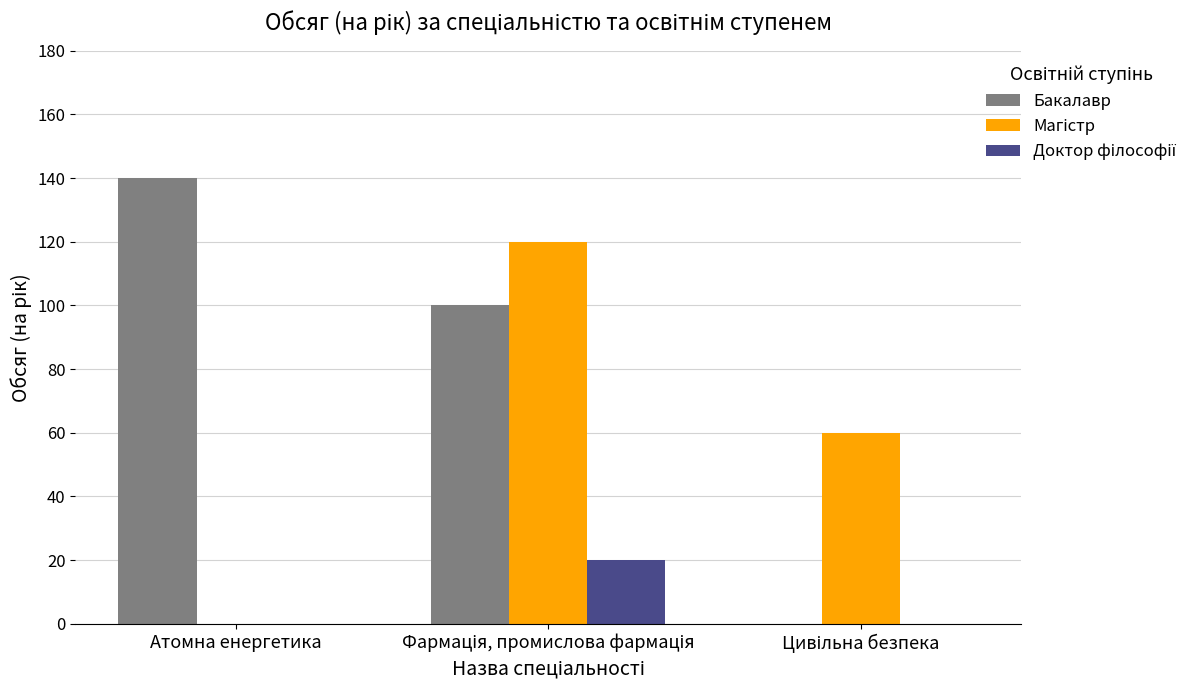

What is the greatest value displayed?

140